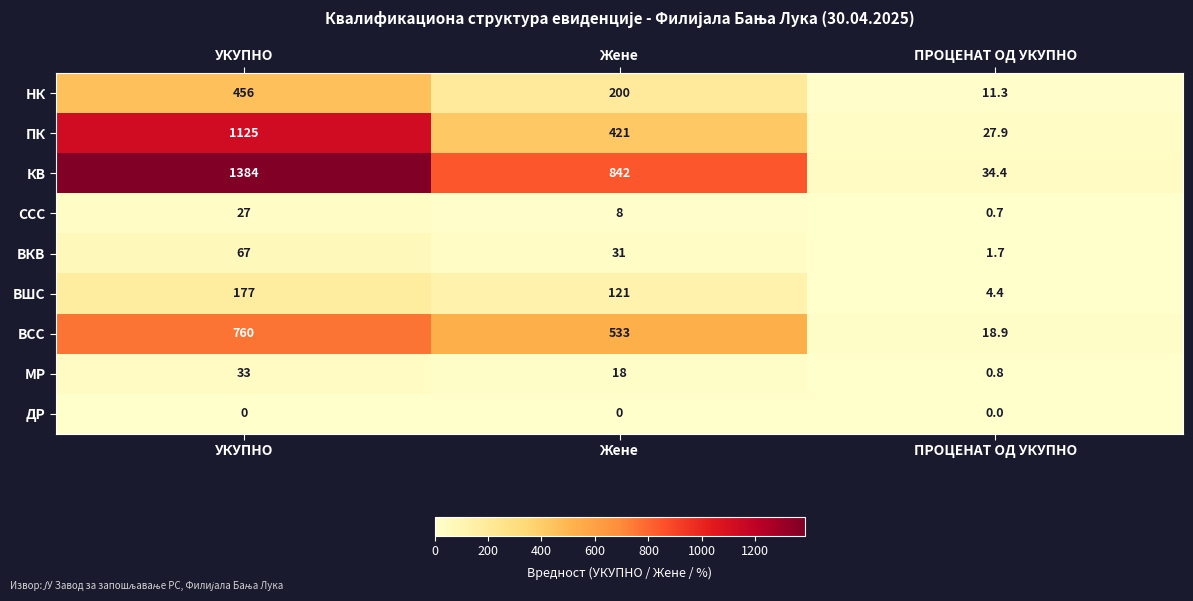

At which label is НК closest to 233?

Жене